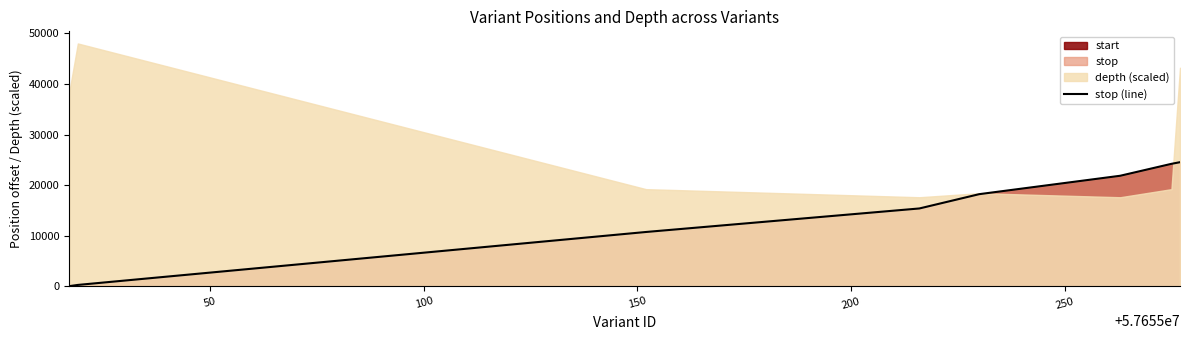

Does the chart display data point markers on the line(s)?

No